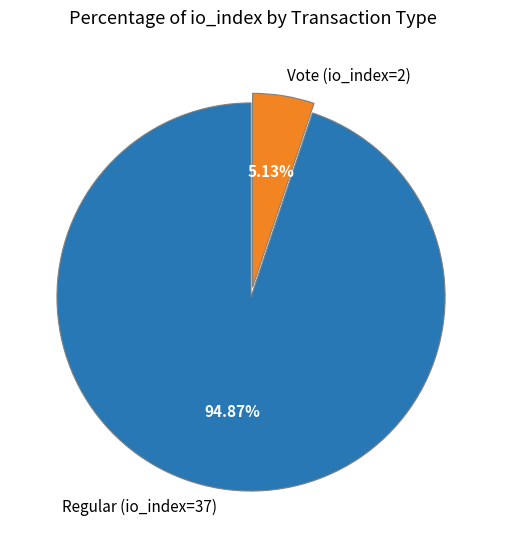

To the nearest percent, what percentage of the pie is Regular (io_index=37)?

95%